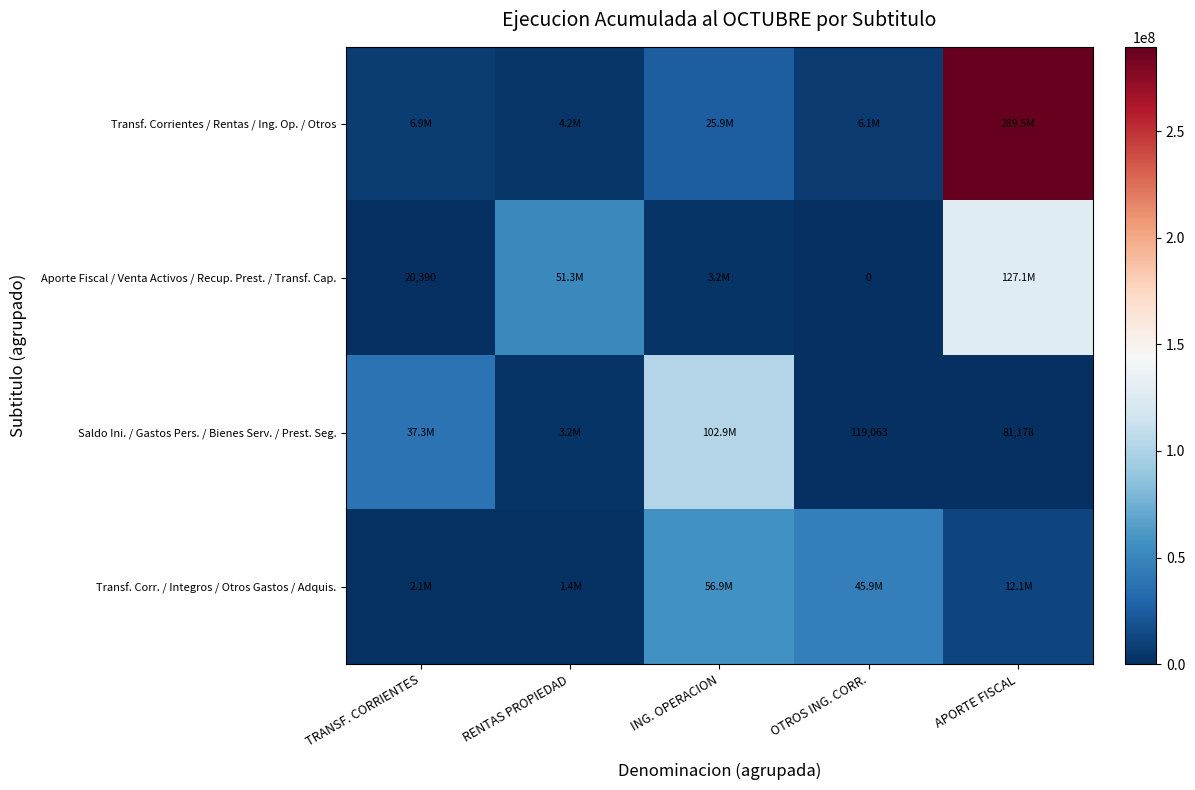

The value of Saldo Ini. / Gastos Pers. / Bienes Serv. / Prest. Seg. at OTROS ING. CORR. is 196113. True or false?

False